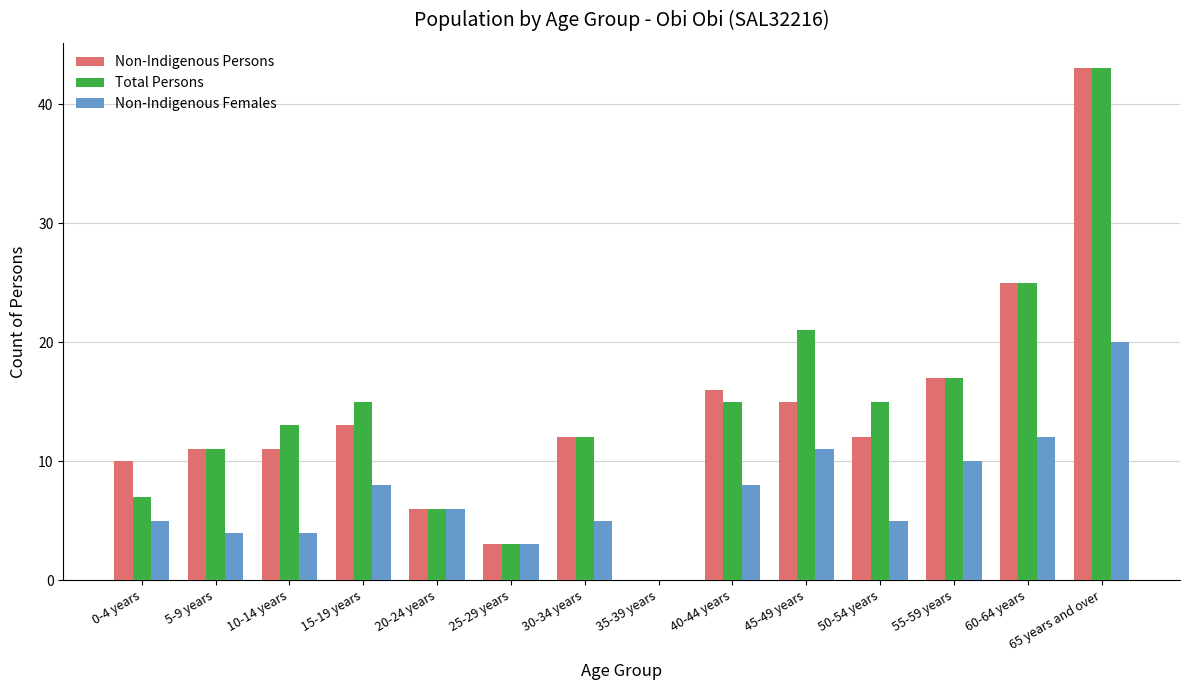

Is the value of Non-Indigenous Females at 40-44 years greater than the value of Total Persons at 5-9 years?

No